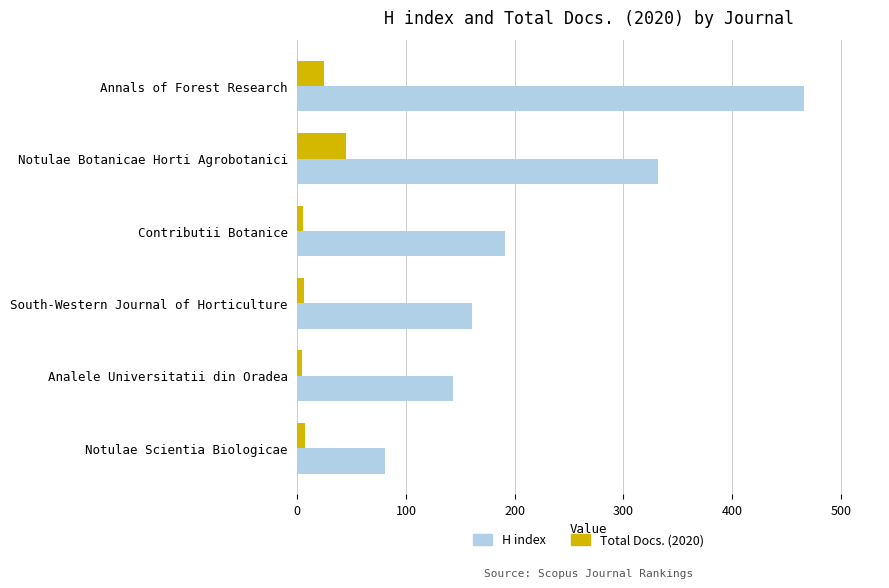

Is the value of Total Docs. (2020) at Analele Universitatii din Oradea greater than the value of H index at Annals of Forest Research?

No